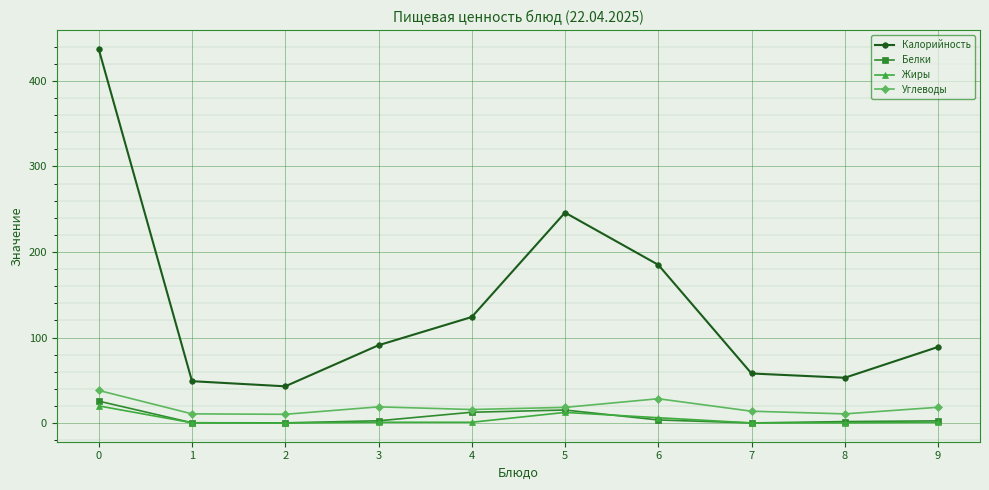

What is the highest value of the Белки series?

25.7